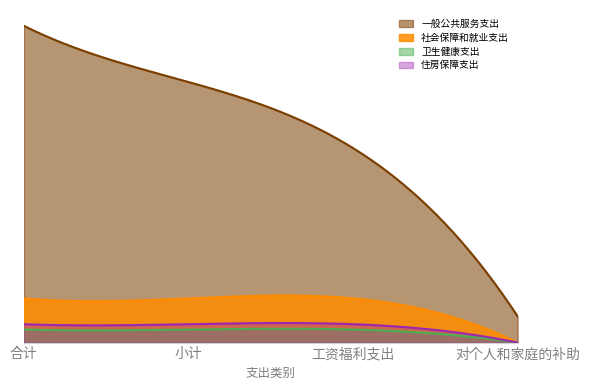

True or false: 卫生健康支出 and 住房保障支出 cross at least once.

False